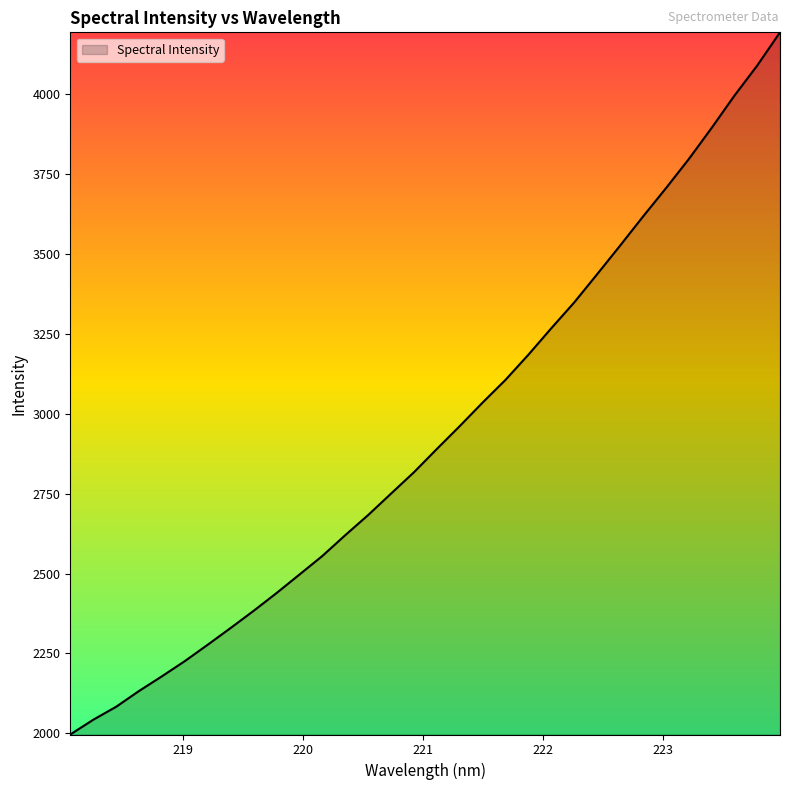

What is the difference between the maximum and minimum values?

2197.9